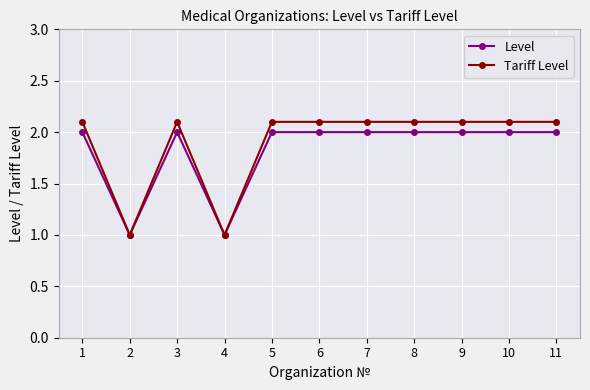

Reading left to right, extract all data points from this chart.

Level: 2.0	1.0	2.0	1.0	2.0	2.0	2.0	2.0	2.0	2.0	2.0
Tariff Level: 2.1	1.0	2.1	1.0	2.1	2.1	2.1	2.1	2.1	2.1	2.1